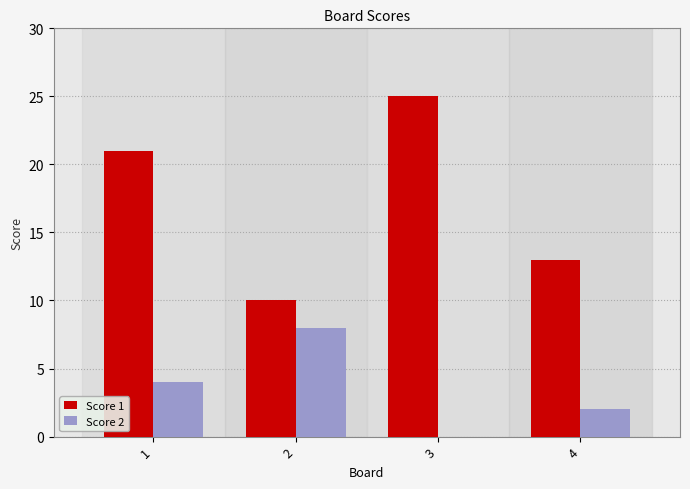

Between 1 and 2, which series saw the biggest shift?

Score 1